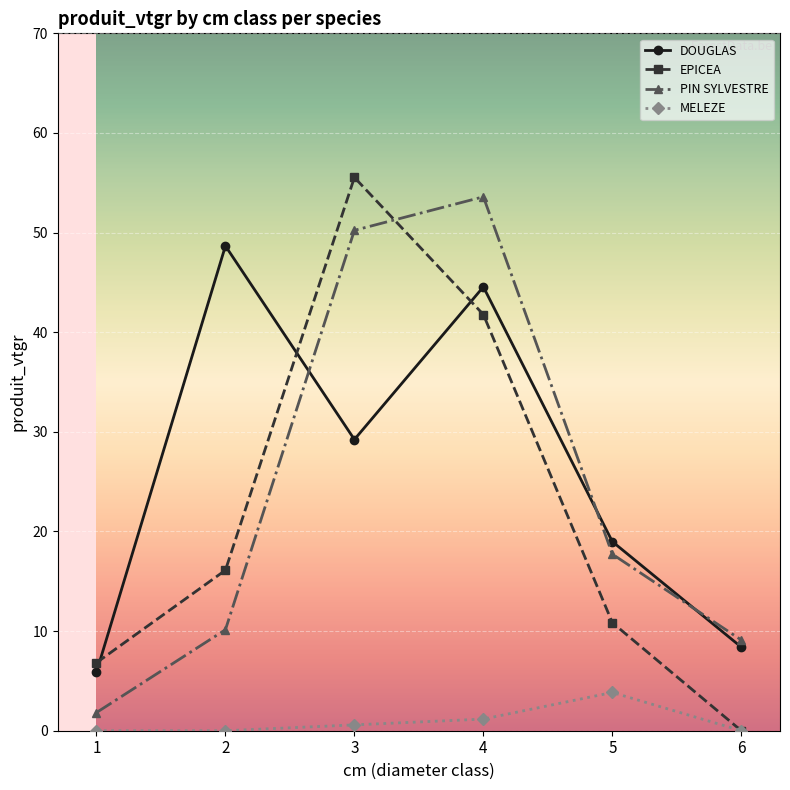

What is the spread (max minus min) of values at 2?

48.7